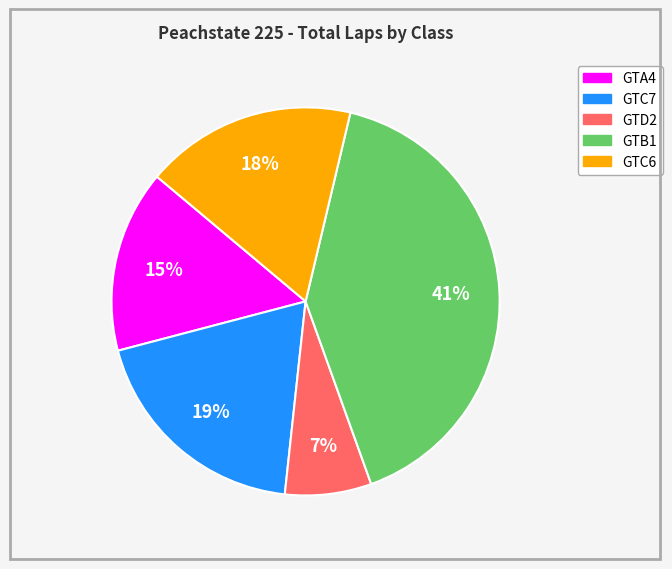

Is there any slice that represents more than half of the pie?

No